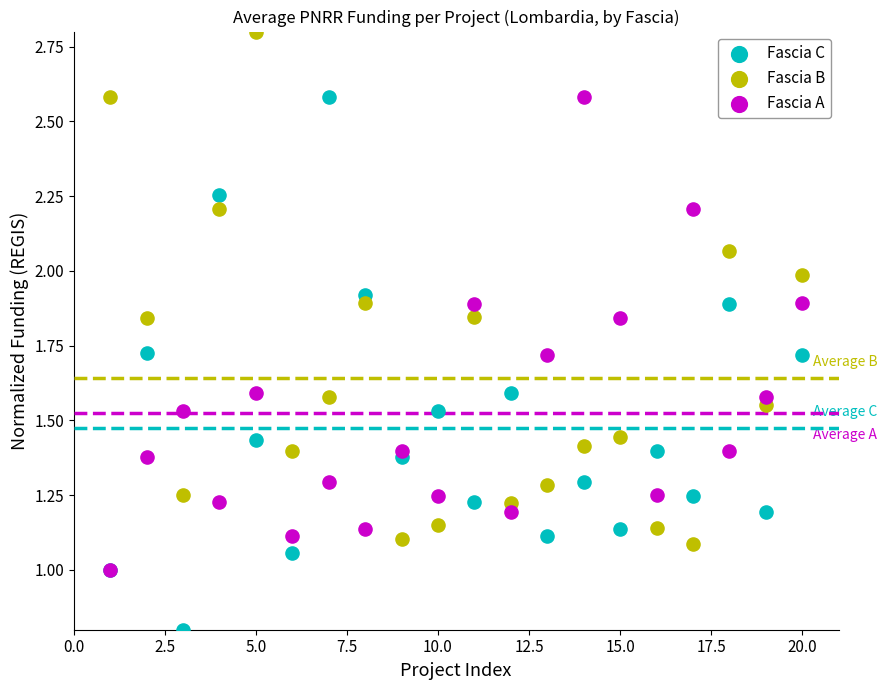

What are all the series names shown in the legend?

Fascia C, Fascia B, Fascia A